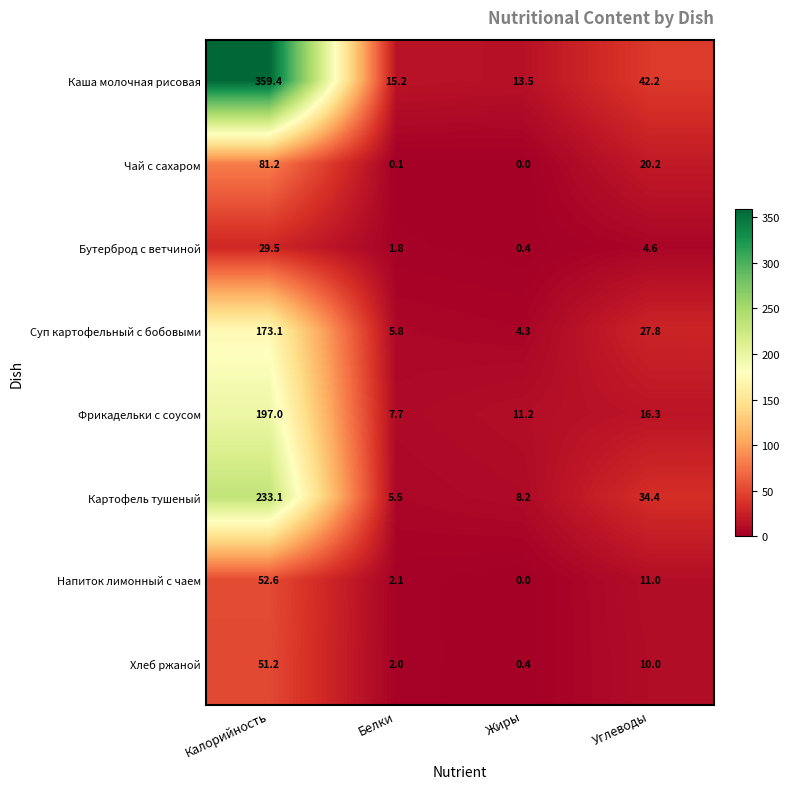

Where is Бутерброд с ветчиной nearest to the value 14?

Углеводы